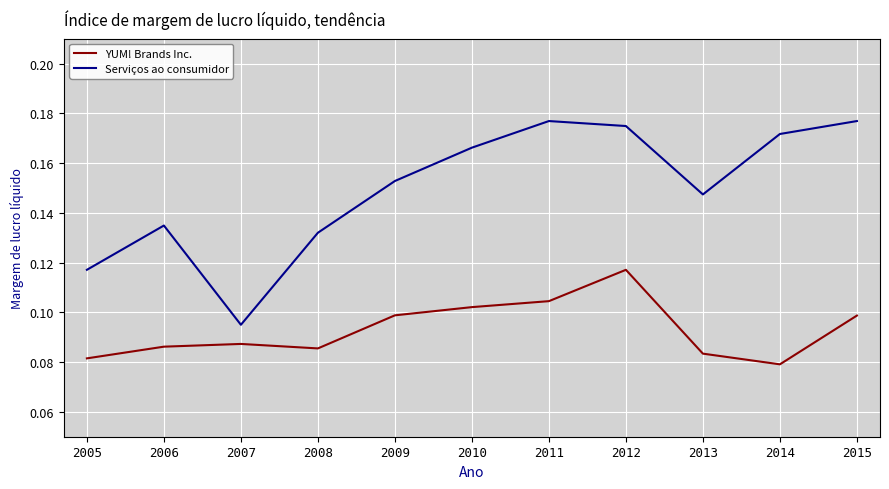

At which category is the sum across all series the highest?

2012